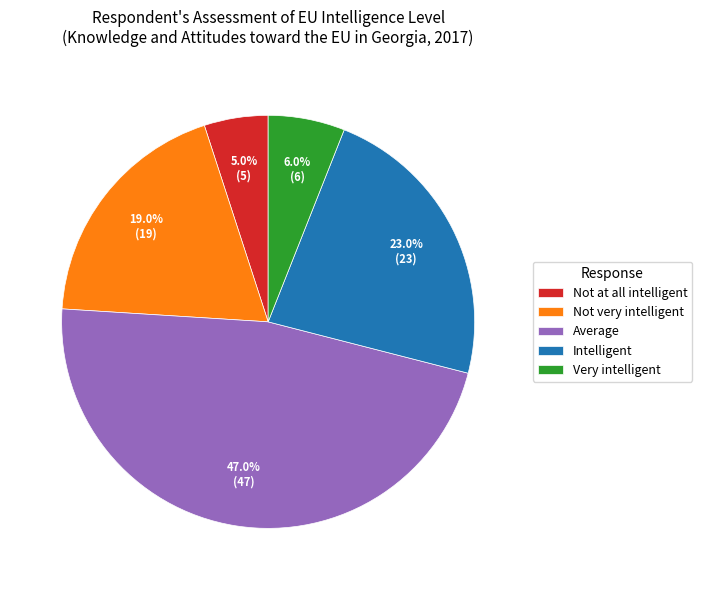

What is the smallest slice in the pie chart?

Not at all intelligent